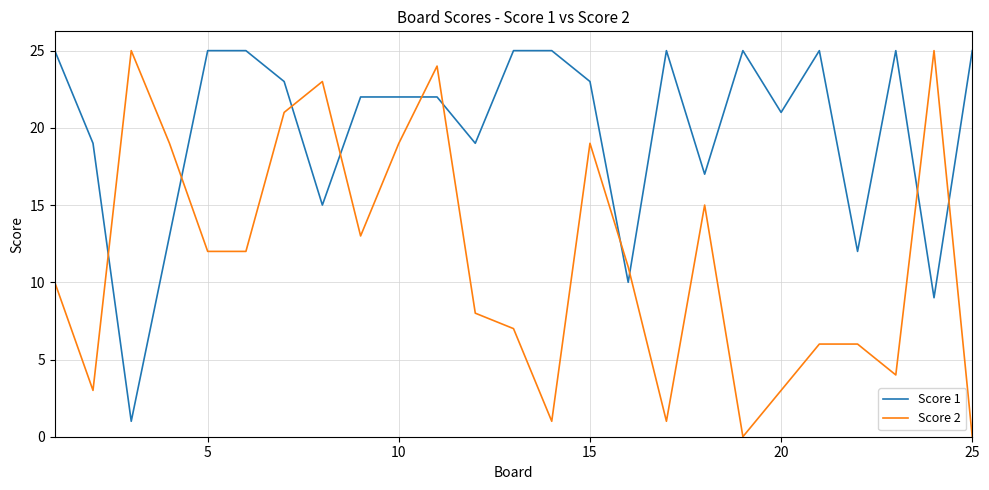

What is the difference between the maximum and minimum values in the Score 2 series?

25